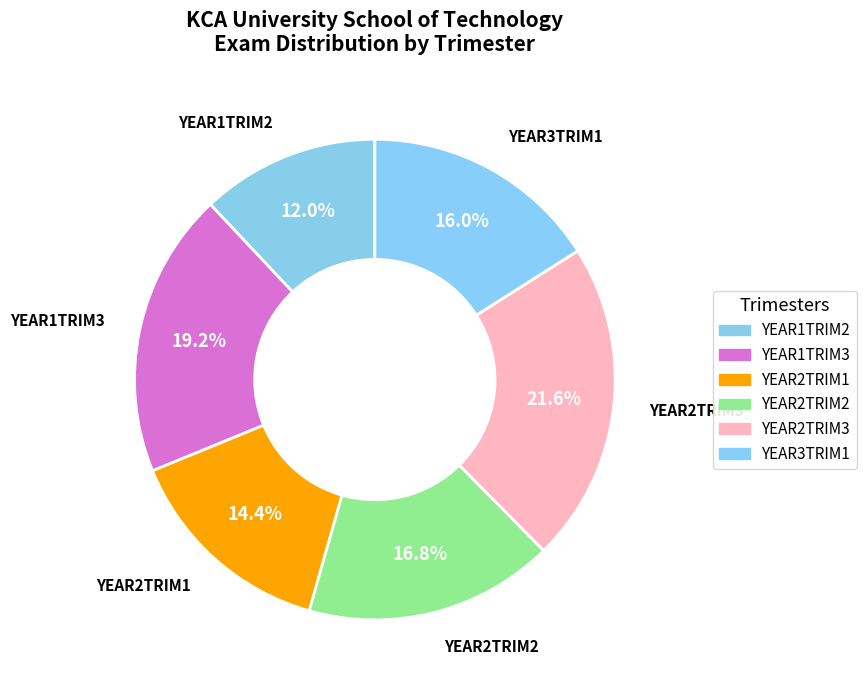

Which slice is the smallest?

YEAR1TRIM2